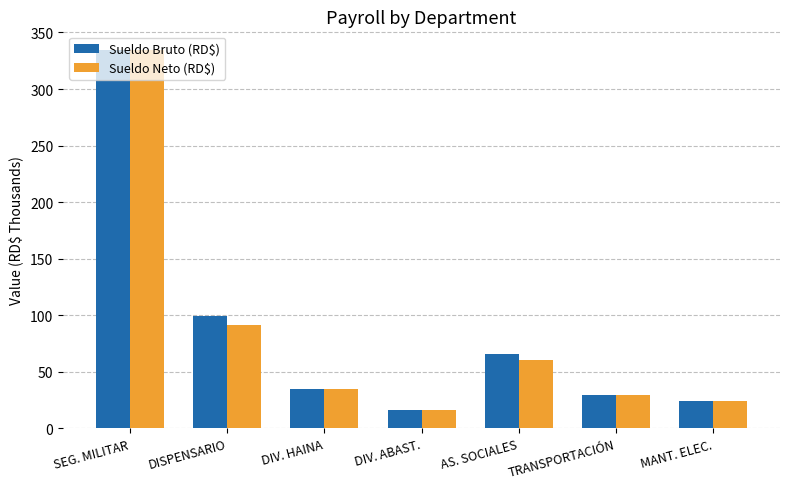

Does the chart contain stacked bars?

No